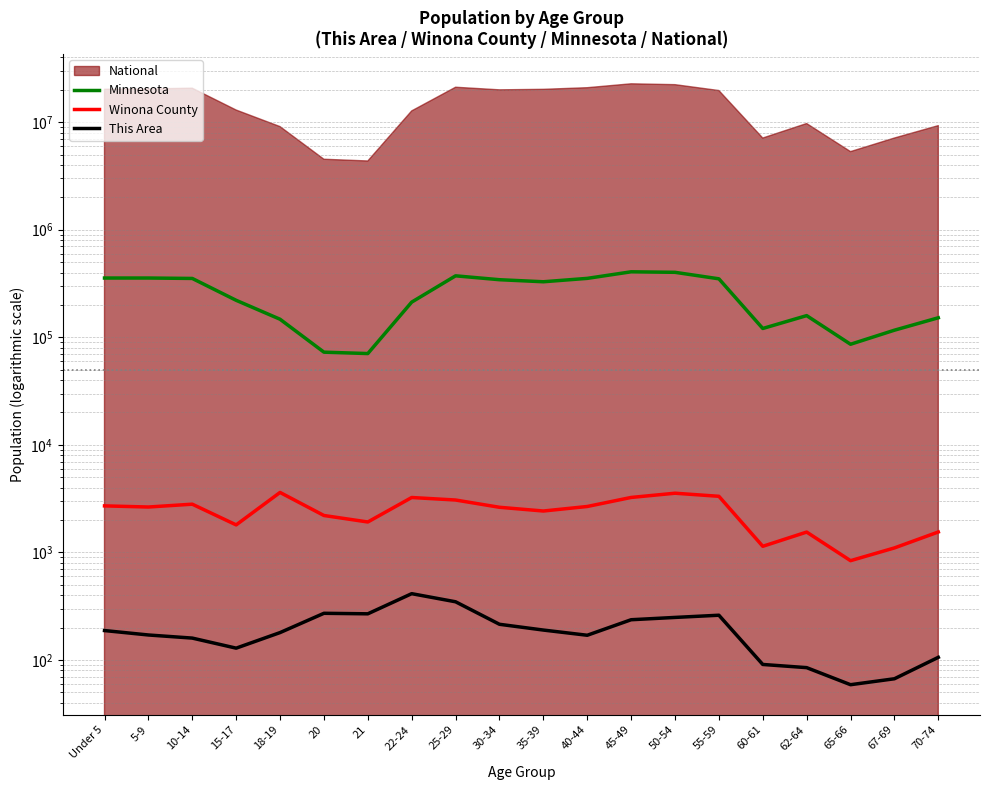

Reading right to left, extract all data points from this chart.

Minnesota: 70-74=151857	67-69=116412	65-66=86158	62-64=159014	60-61=120761	55-59=349589	50-54=401695	45-49=406203	40-44=352904	35-39=328190	30-34=342900	25-29=372686	22-24=212325	21=70594	20=72732	18-19=147148	15-17=220681	10-14=352342	5-9=355536	Under 5=355504
Winona County: 70-74=1550	67-69=1102	65-66=839	62-64=1547	60-61=1141	55-59=3327	50-54=3554	45-49=3246	40-44=2675	35-39=2428	30-34=2630	25-29=3072	22-24=3242	21=1920	20=2206	18-19=3613	15-17=1804	10-14=2810	5-9=2645	Under 5=2710
This Area: 70-74=106	67-69=67	65-66=59	62-64=85	60-61=91	55-59=261	50-54=249	45-49=237	40-44=170	35-39=190	30-34=215	25-29=348	22-24=414	21=269	20=272	18-19=180	15-17=129	10-14=160	5-9=171	Under 5=188